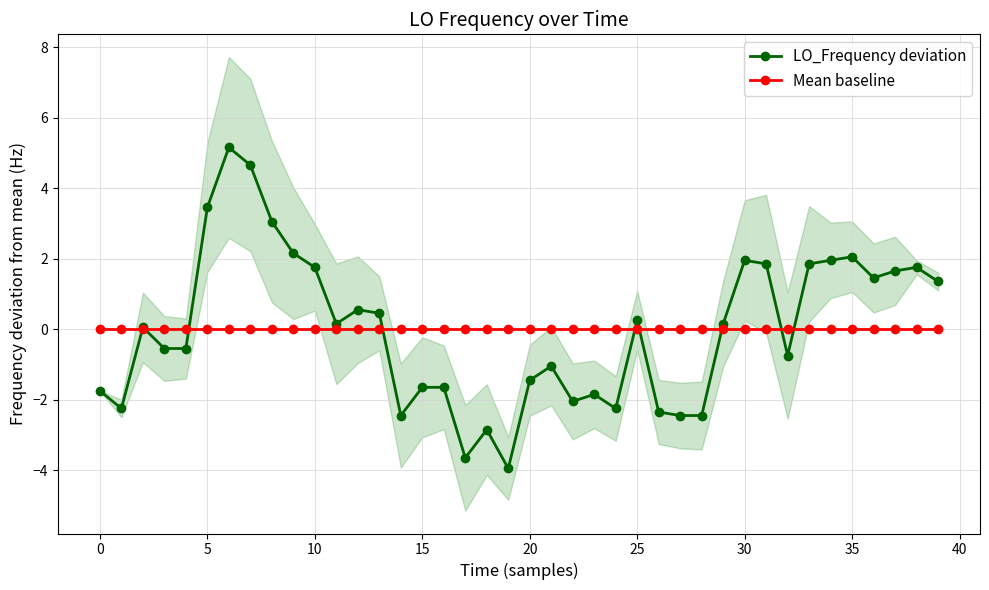

What are all the series names shown in the legend?

LO_Frequency deviation, Mean baseline